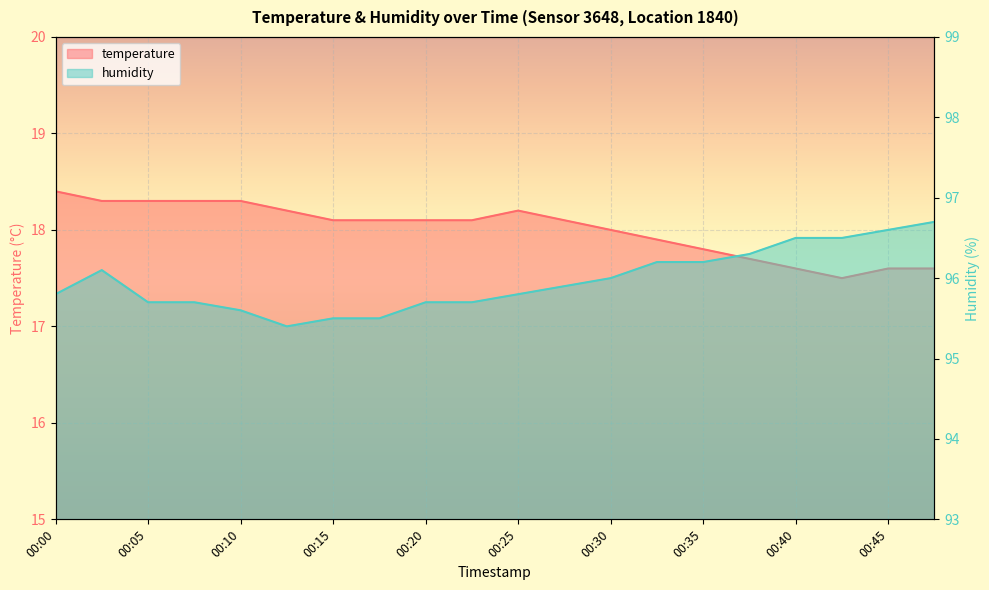

Count the temperature values in the range 17 to 18.

8